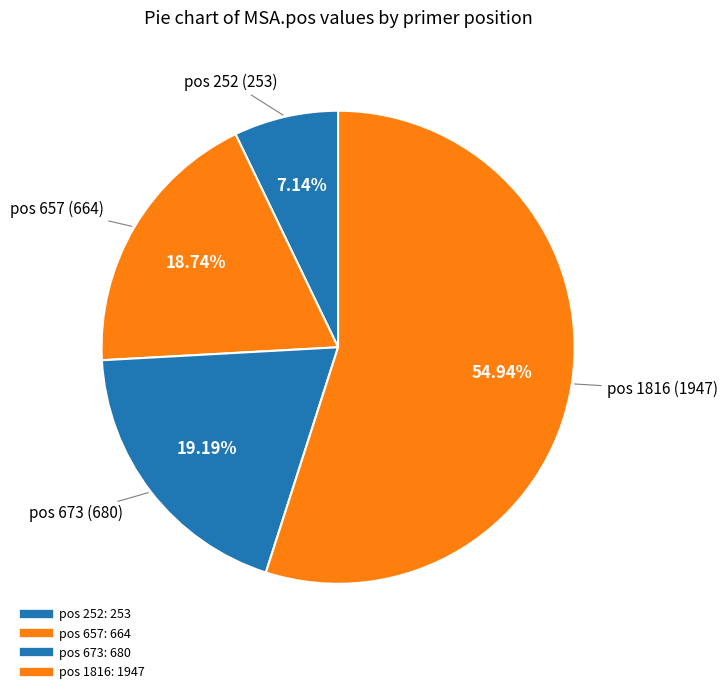

What percentage is the pos 657 slice, to the nearest percent?

19%